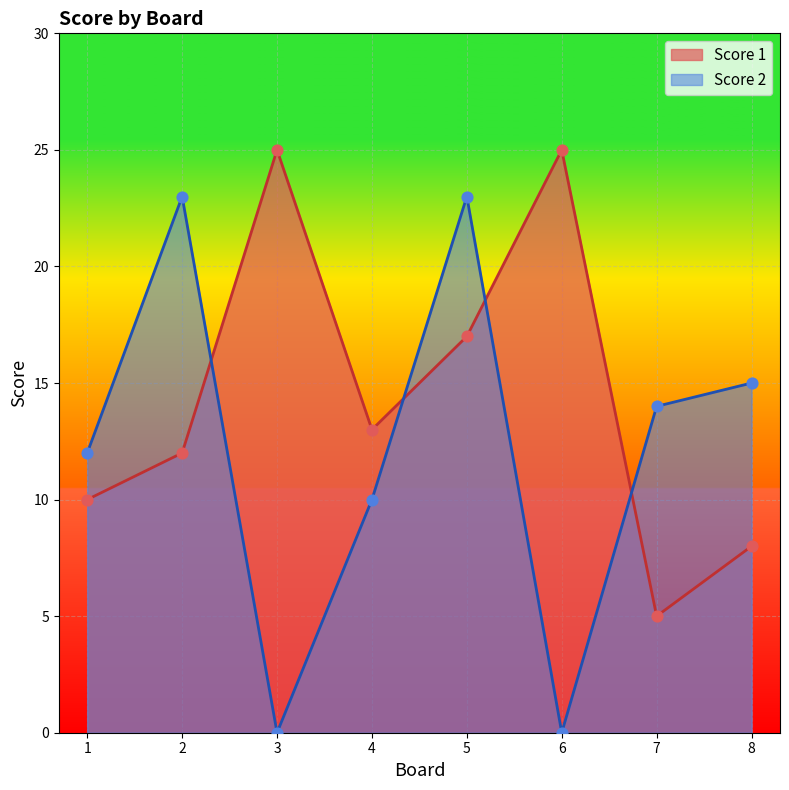

What are all the series names shown in the legend?

Score 1, Score 2